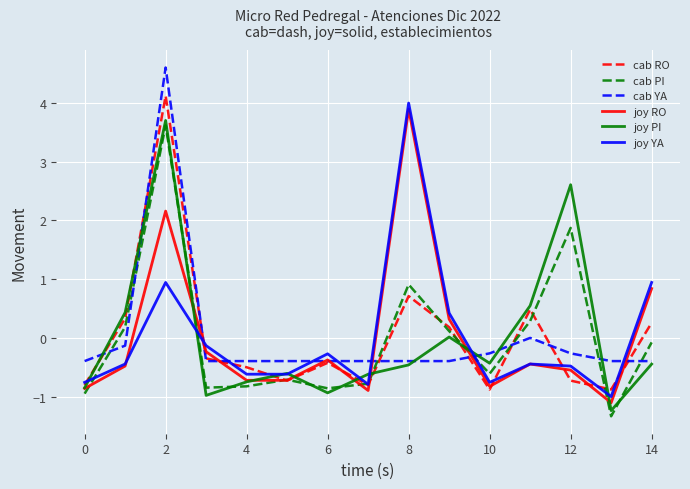

What is the greatest value displayed?

4.6